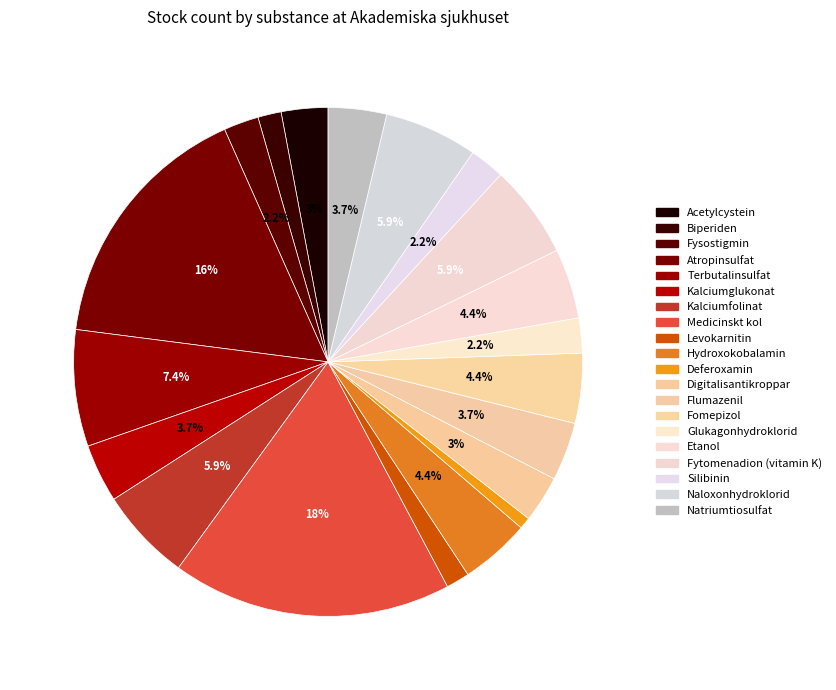

Count the number of slices in the pie.

20